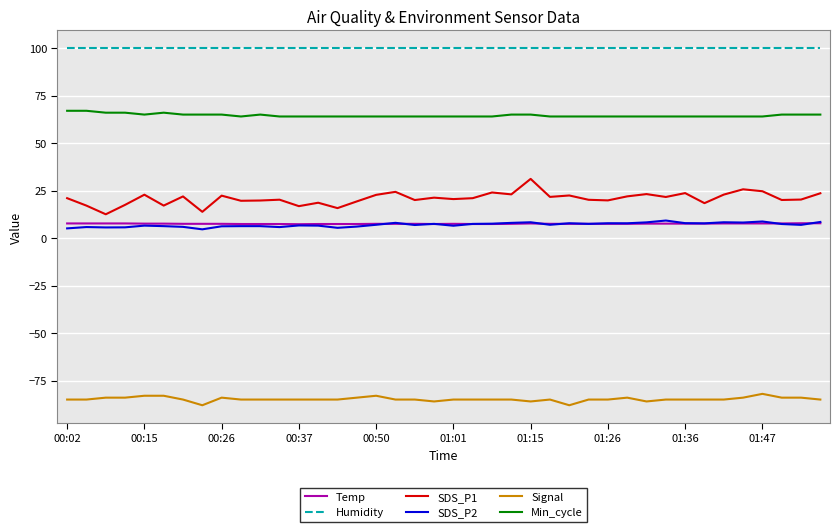

True or false: Humidity and SDS_P2 cross at least once.

False